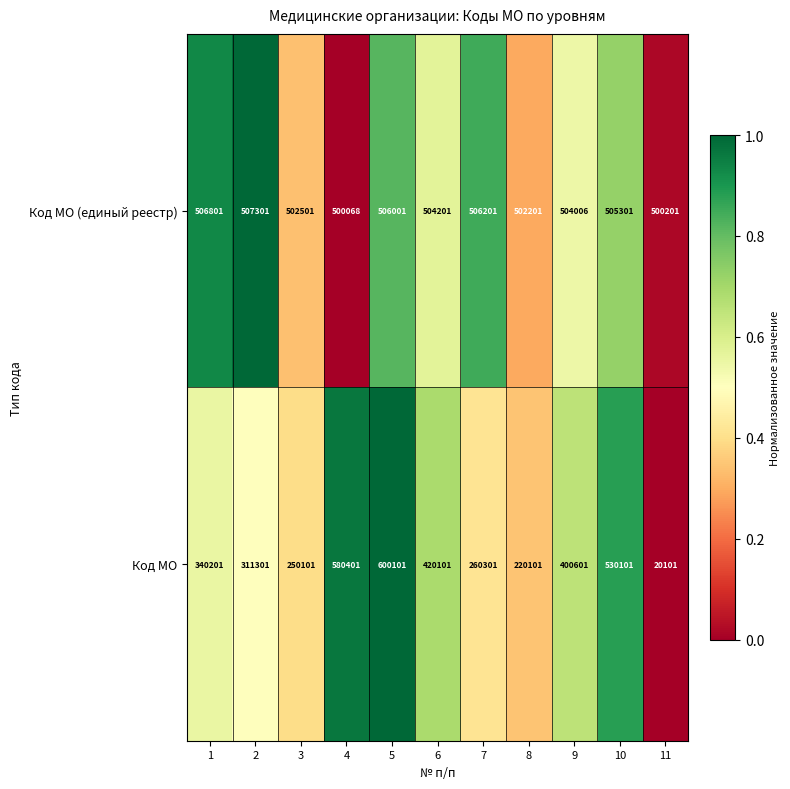

At which category is the sum across all series the highest?

5